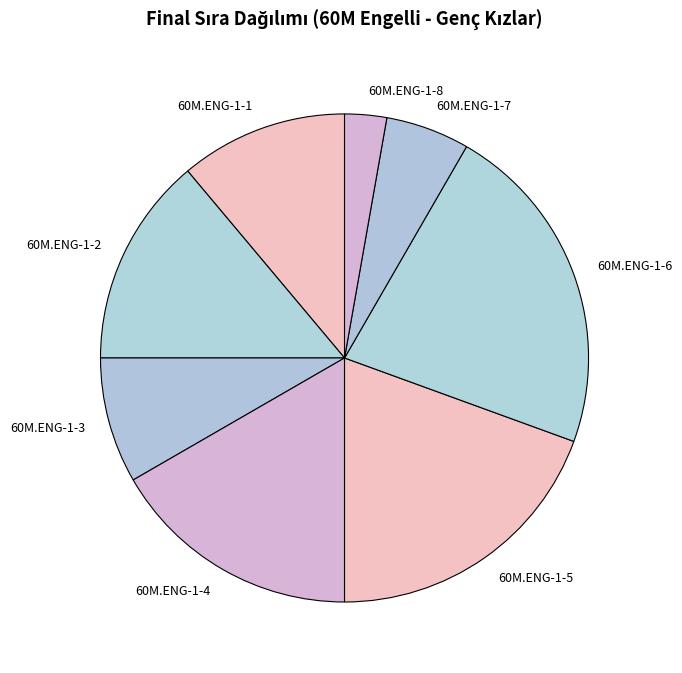

Do 60M.ENG-1-3 and 60M.ENG-1-7 together represent more than half of the pie?

No